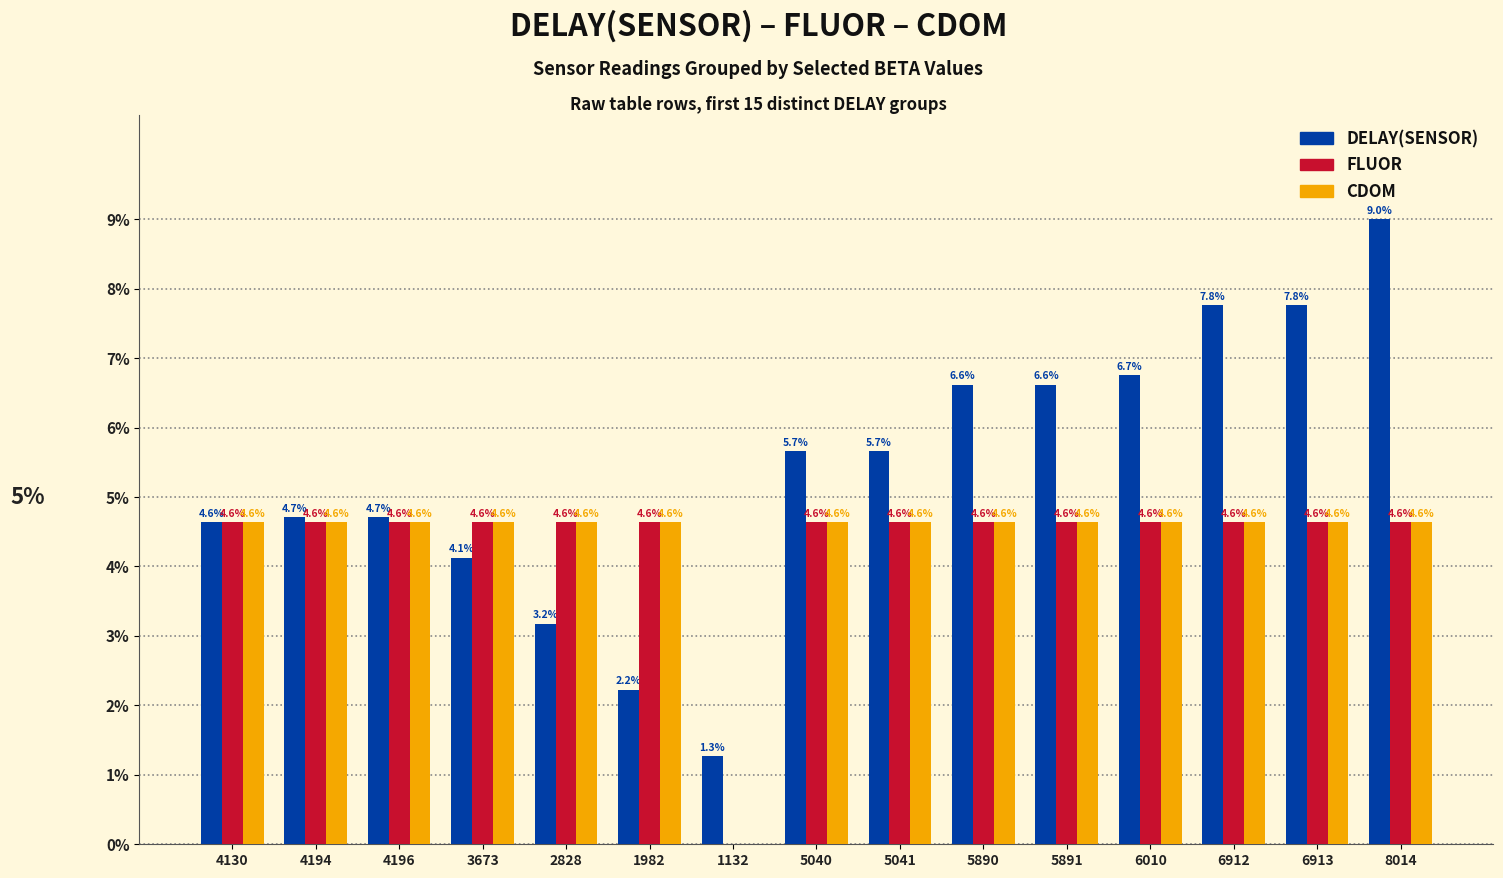

Is the value of FLUOR at 5891 greater than the value of DELAY(SENSOR) at 5890?

No